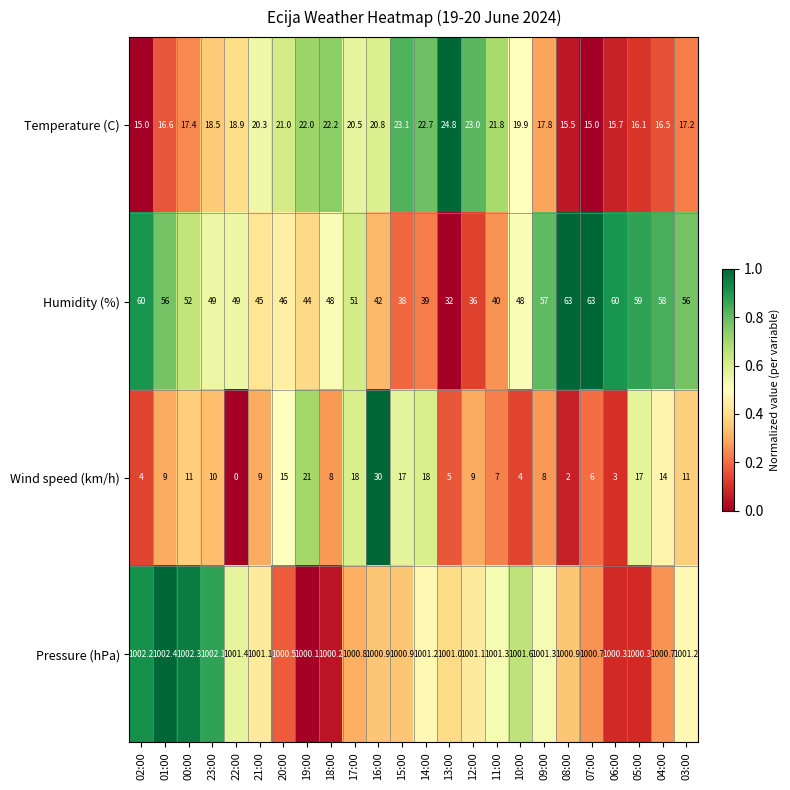

What is the difference between the highest and lowest values at 06:00?

997.3